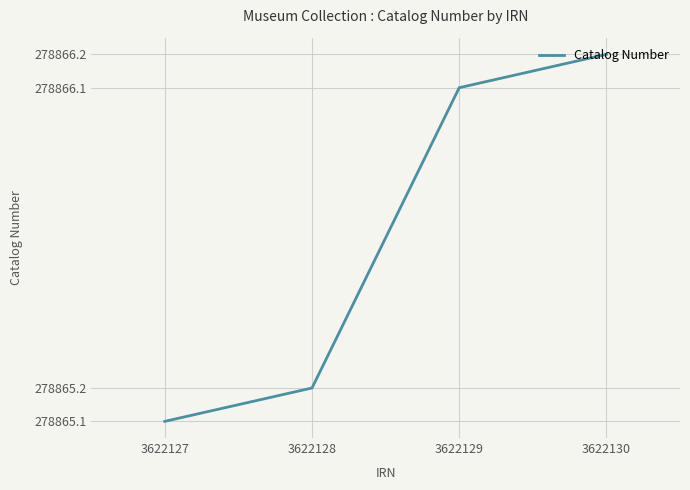

Reading left to right, what are all the values shown in this chart?

3622127=278865.1	3622128=278865.2	3622129=278866.1	3622130=278866.2